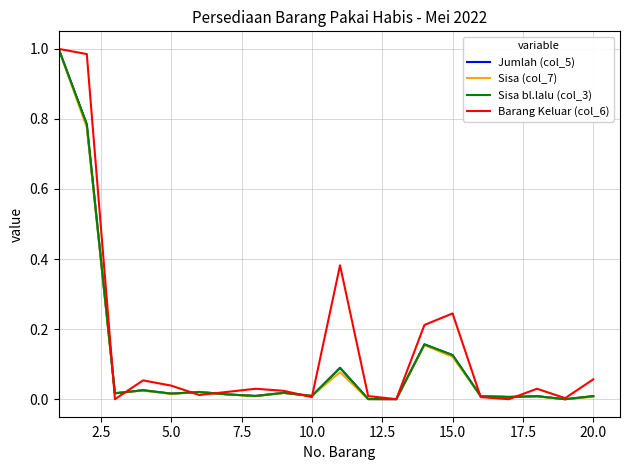

Is this an area chart (filled region under the line)?

No